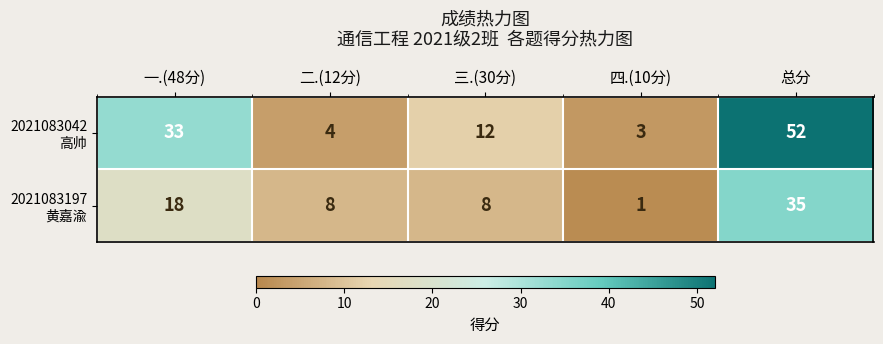

What is the total value across all series at 三.(30分)?

20